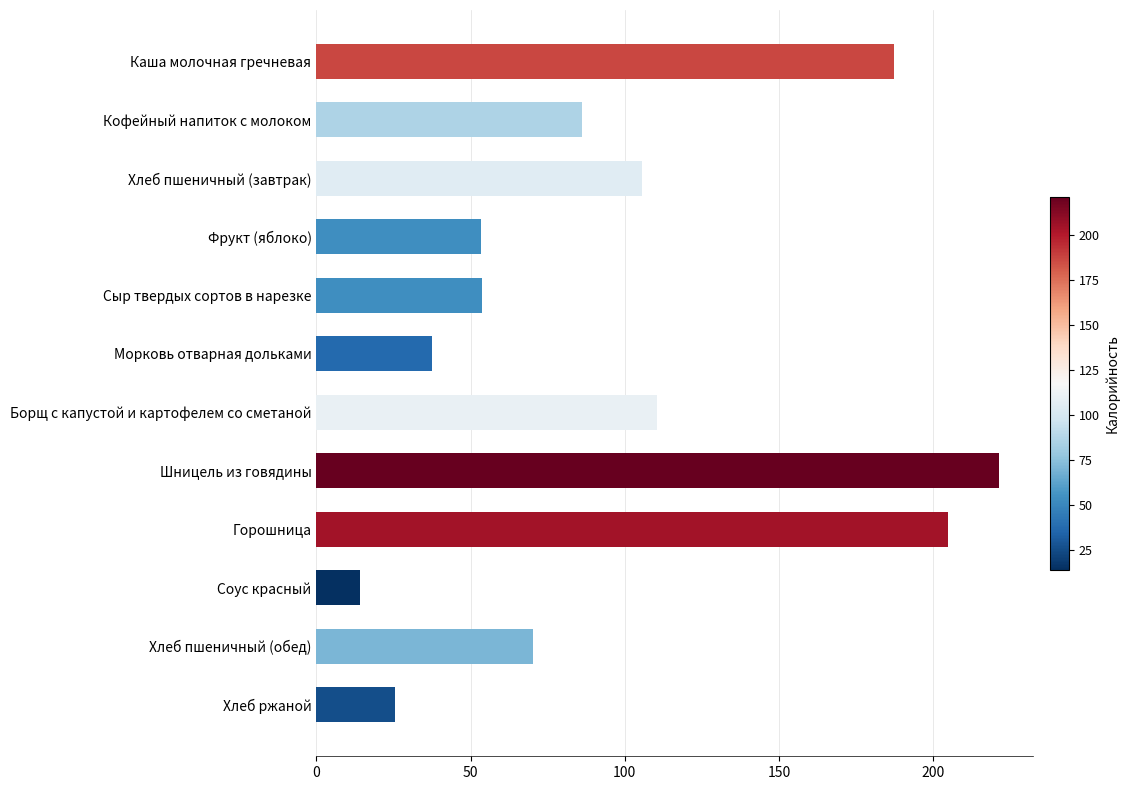

What is the label of the 2nd bar from the top?

Кофейный напиток с молоком